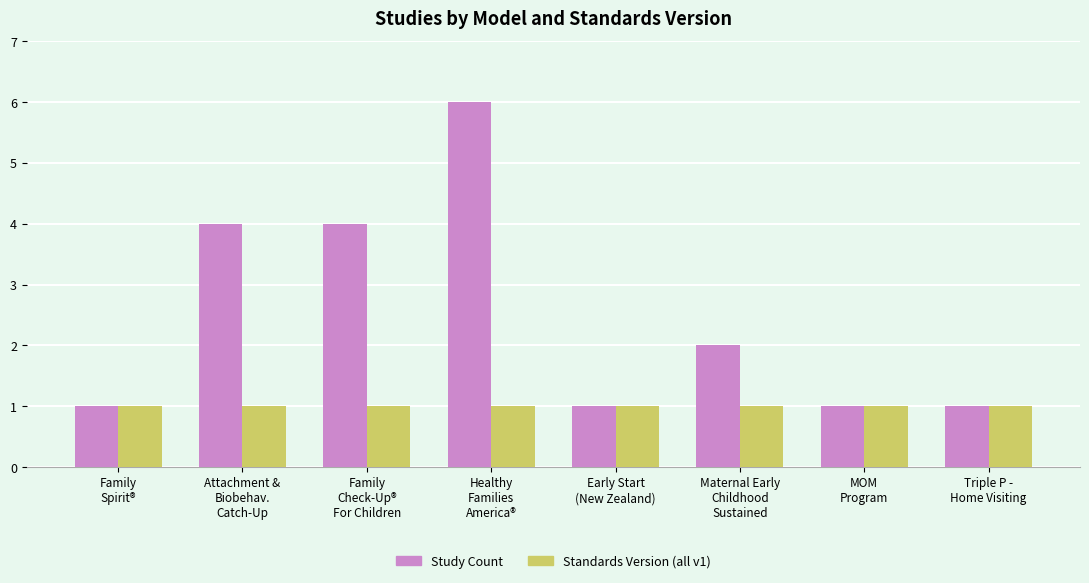

What position from the left is Family
Spirit®?

1